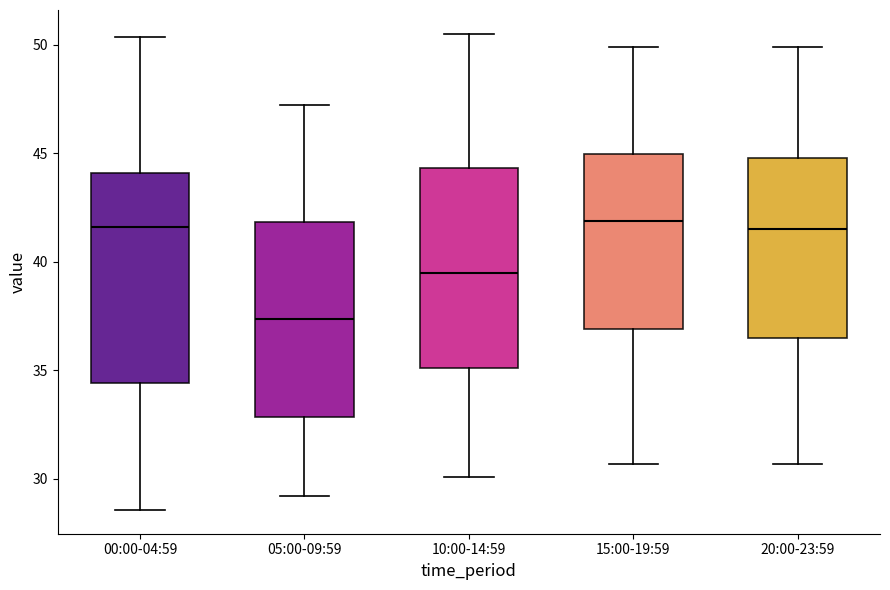

Reading left to right, read every box against the y-axis: the position of its median line, the range the box covers, and the ends of its whiskers. The values are not printed on the chart, so give them approximately, as read against the axis.

00:00-04:59: median 41.5, box 34.5 to 44.0, whiskers 28.5 to 50.5
05:00-09:59: median 37.5, box 33.0 to 42.0, whiskers 29.0 to 47.0
10:00-14:59: median 39.5, box 35.0 to 44.5, whiskers 30.0 to 50.5
15:00-19:59: median 42.0, box 37.0 to 45.0, whiskers 30.5 to 50.0
20:00-23:59: median 41.5, box 36.5 to 45.0, whiskers 30.5 to 50.0